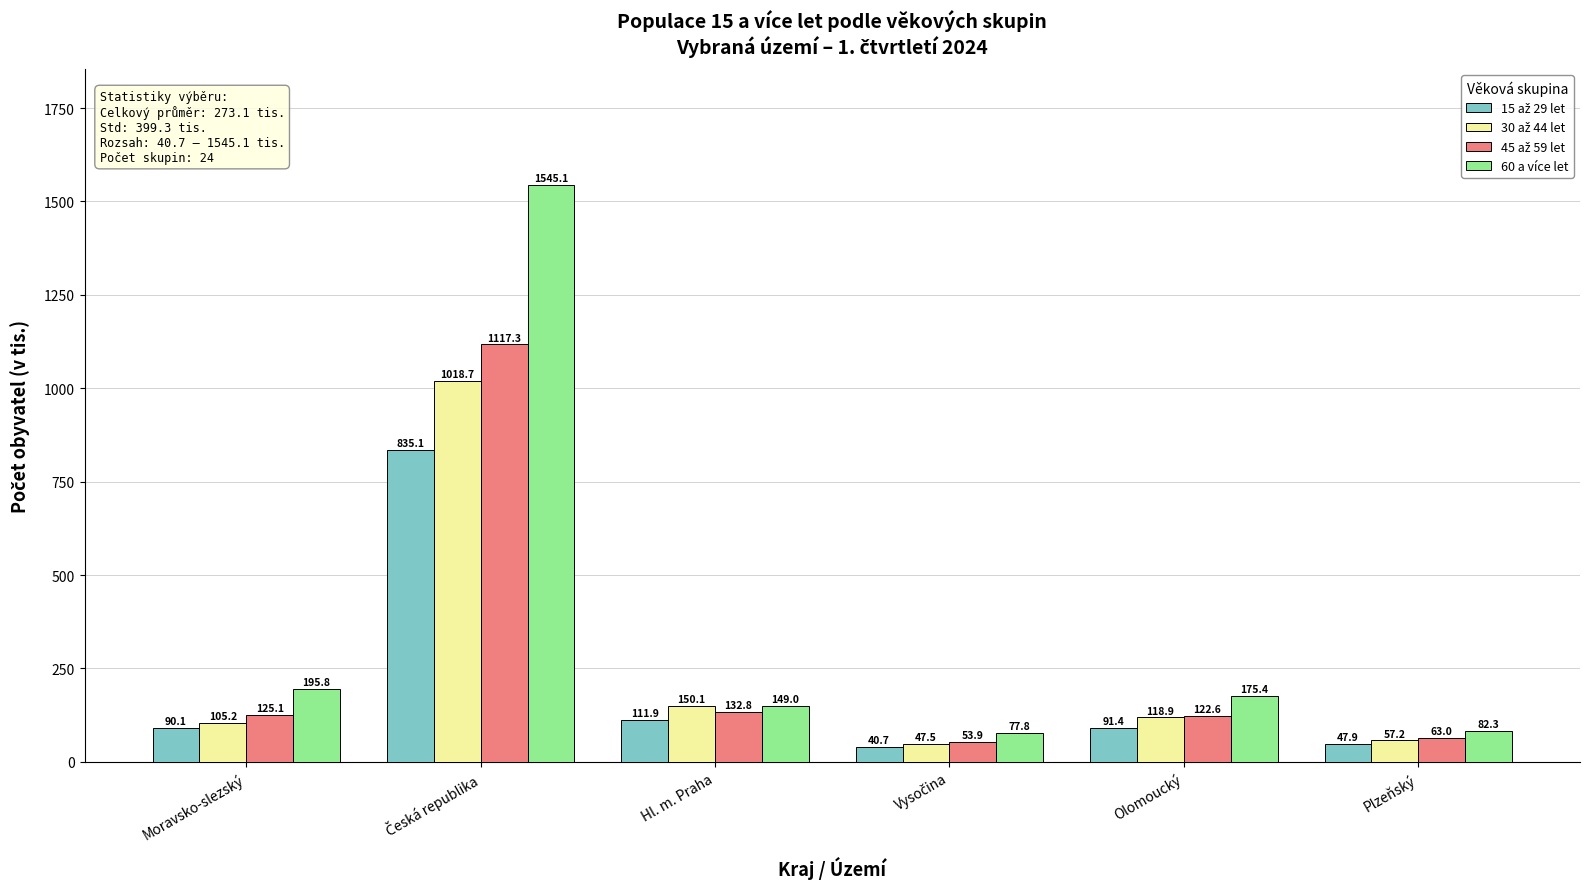

Which series has the widest spread of values?

60 a více let